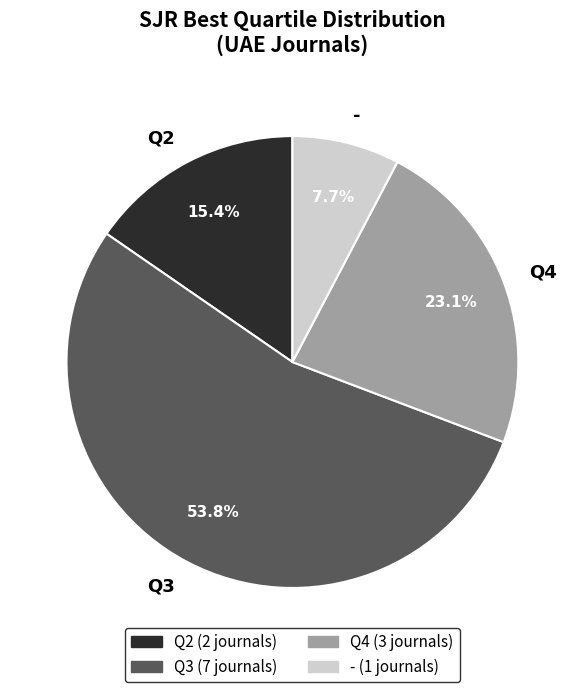

Rank the categories by value from lowest to highest.

-, Q2, Q4, Q3